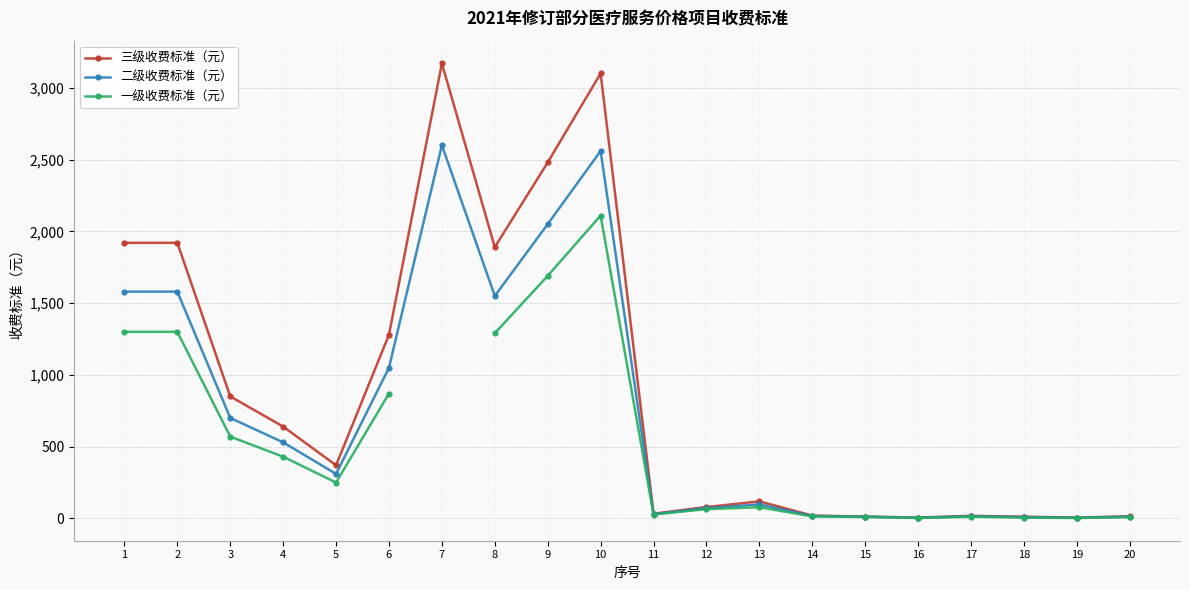

Is the value of 二级收费标准（元） at 18 greater than the value of 三级收费标准（元） at 5?

No